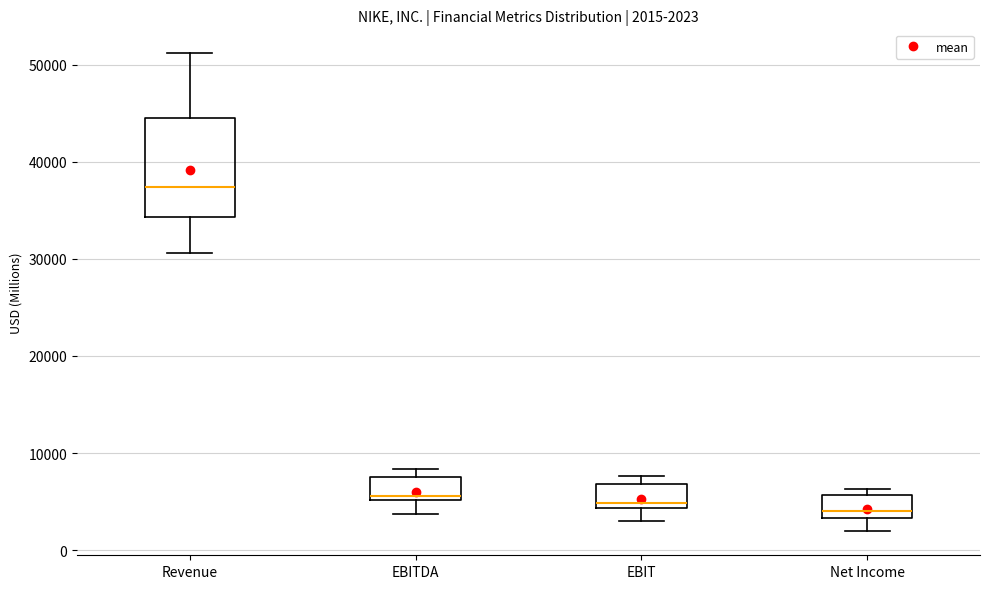

Which box is the tallest, from its lower edge to its upper edge?

Revenue